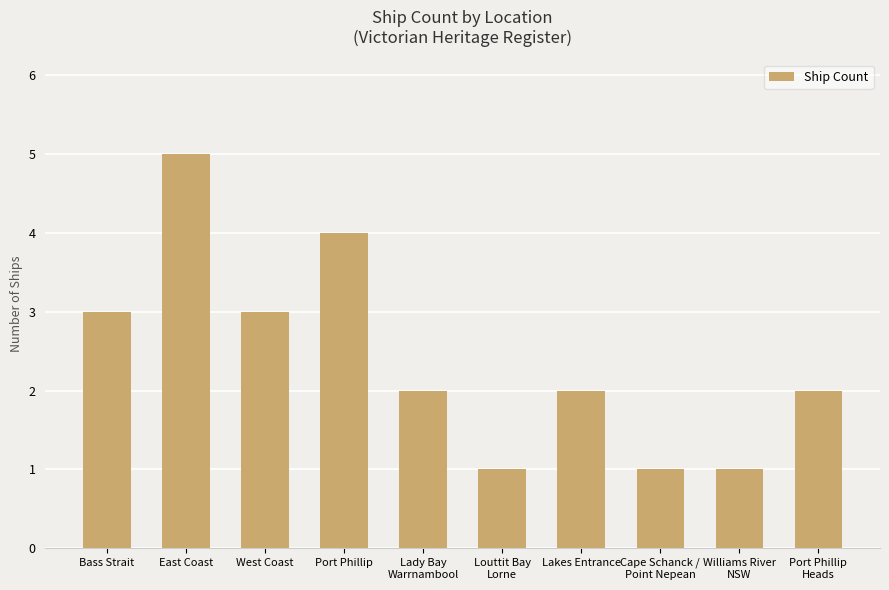

What is the difference between the values at Port Phillip
Heads and Louttit Bay
Lorne?

1